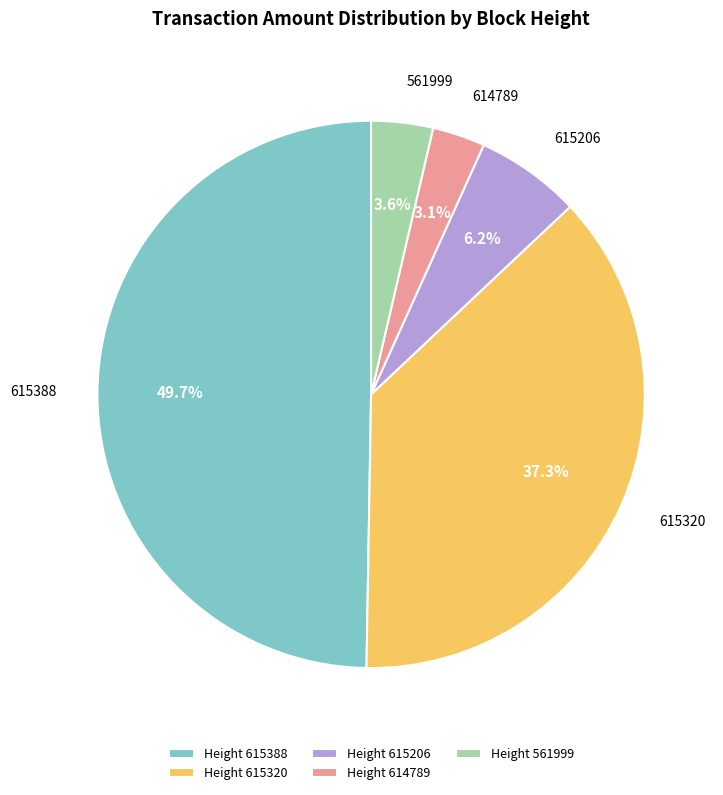

Does 614789 account for over 50% of the chart?

No